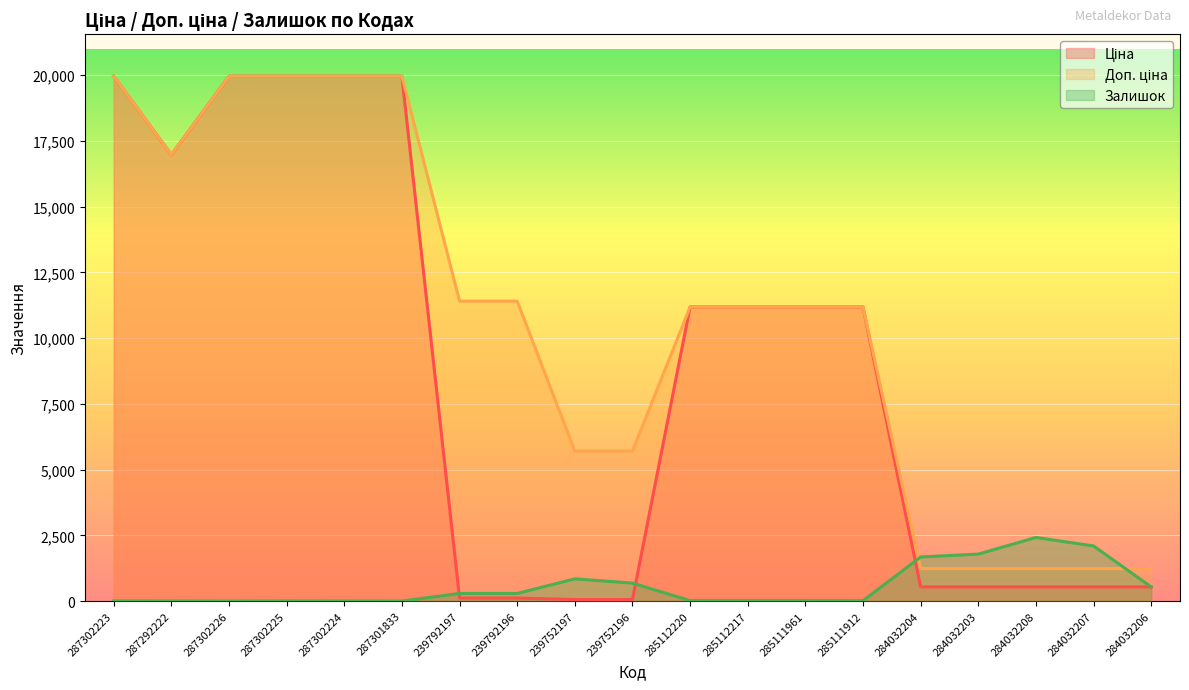

What is the maximum value shown in the chart?

19964.2